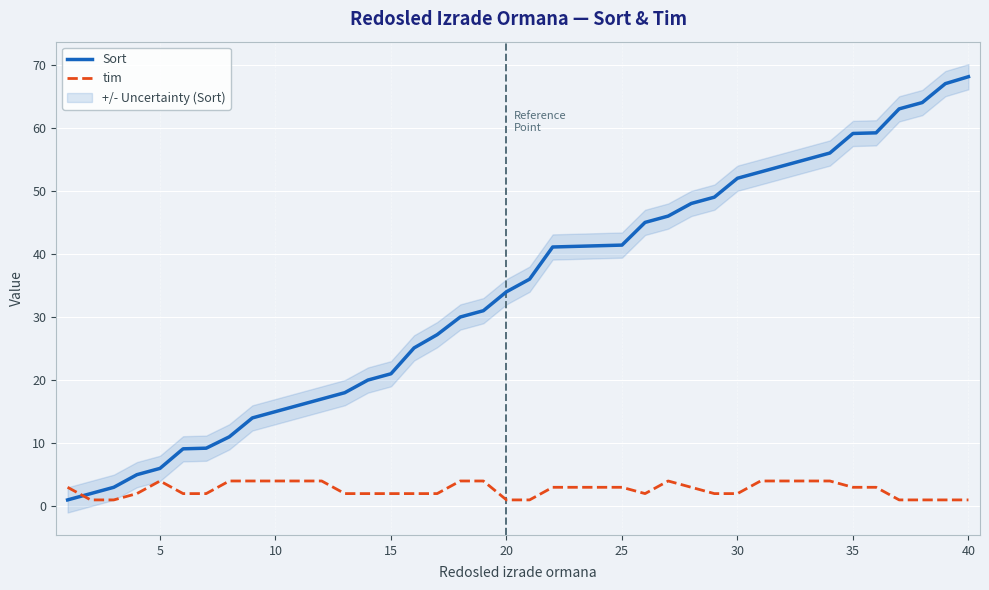

Does the chart display data point markers on the line(s)?

No